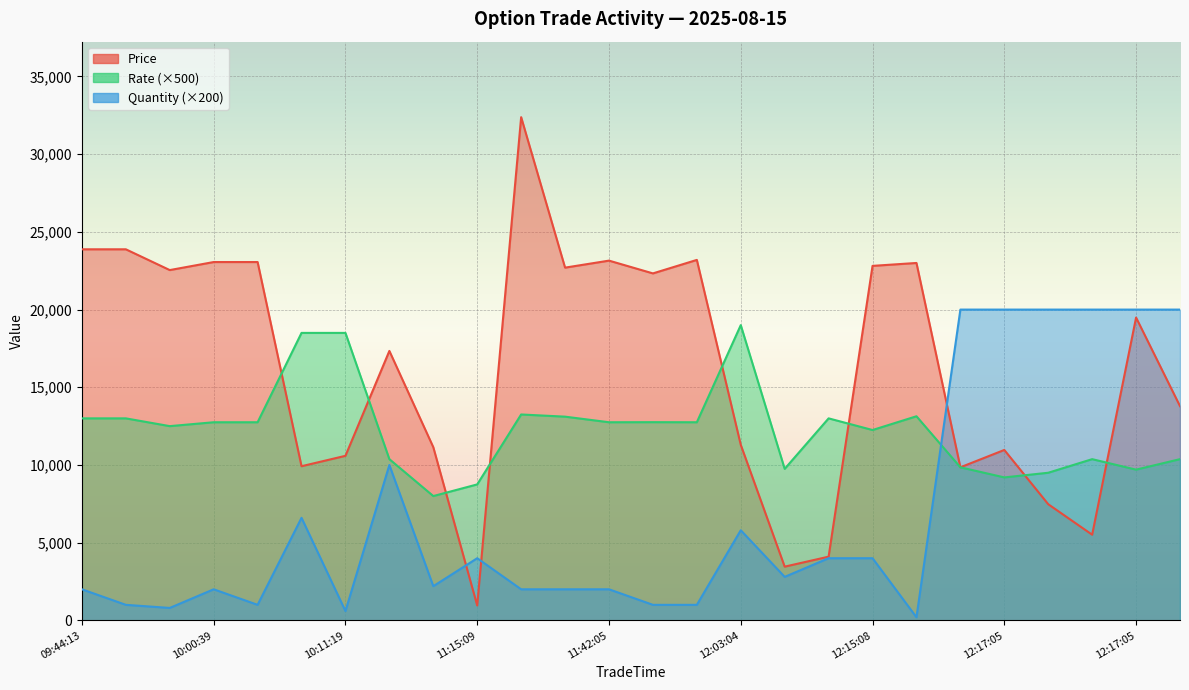

Between which two adjacent categories do Quantity and Rate first intersect?

12:16:24 and 12:17:05